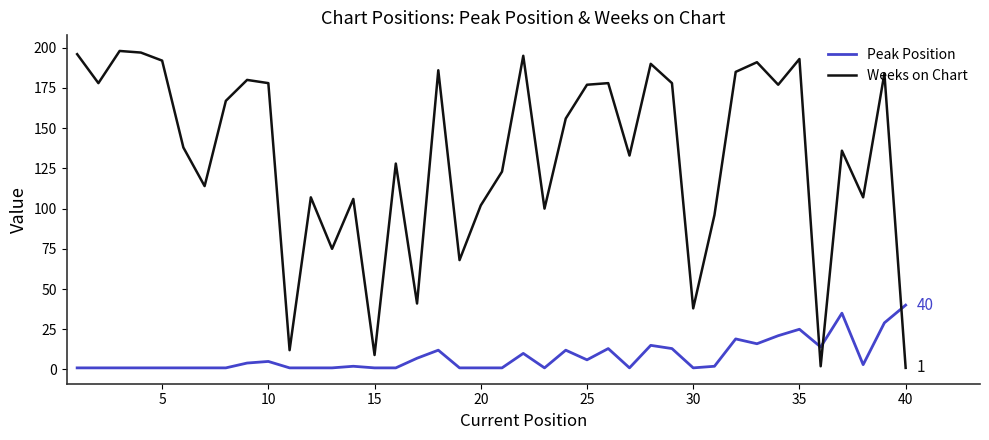

What is the smallest value displayed?

1